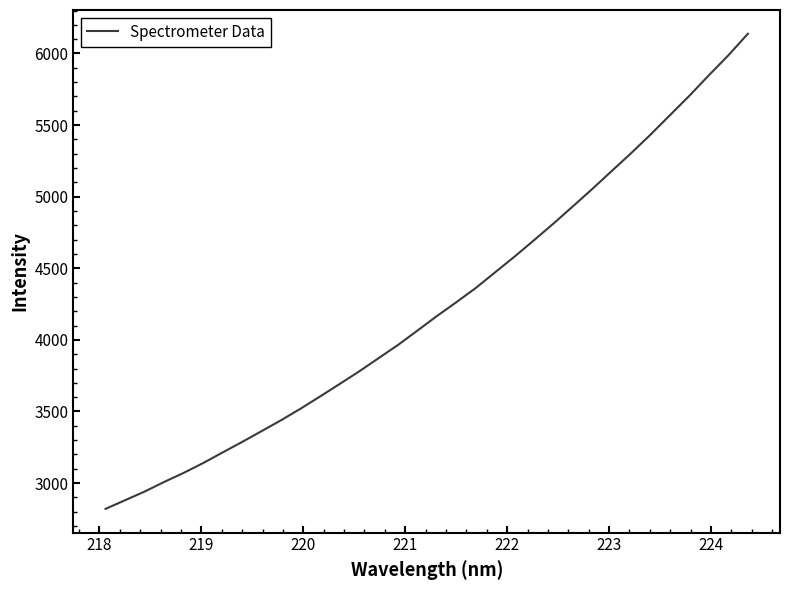

What is the maximum value shown in the chart?

6137.7